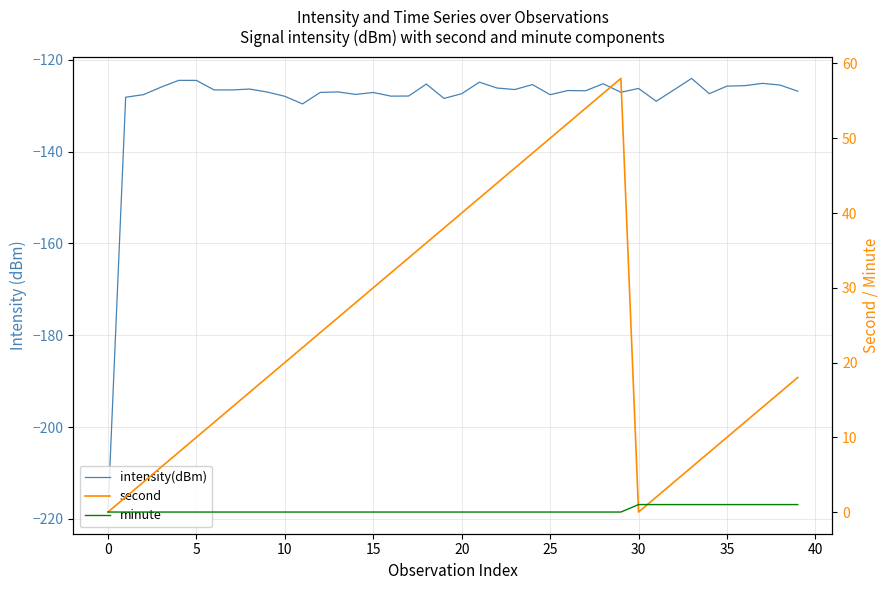

At 23, list the series in order from smallest to largest.

intensity(dBm), minute, second